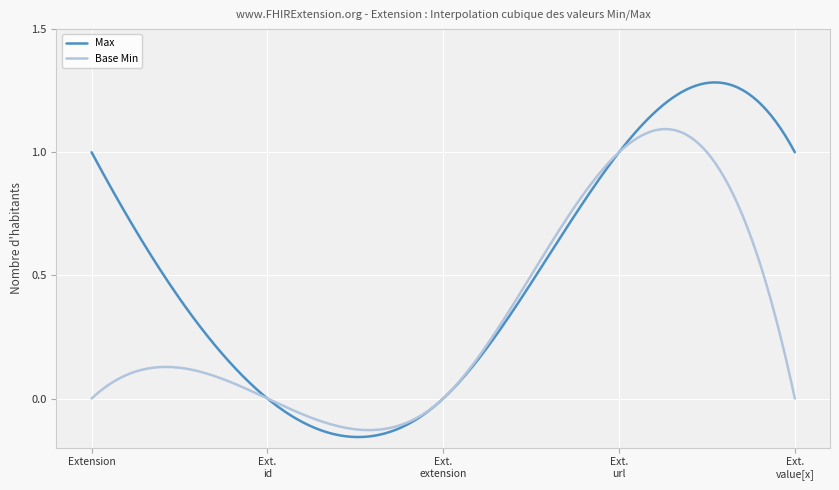

Which series has the widest spread of values?

Max